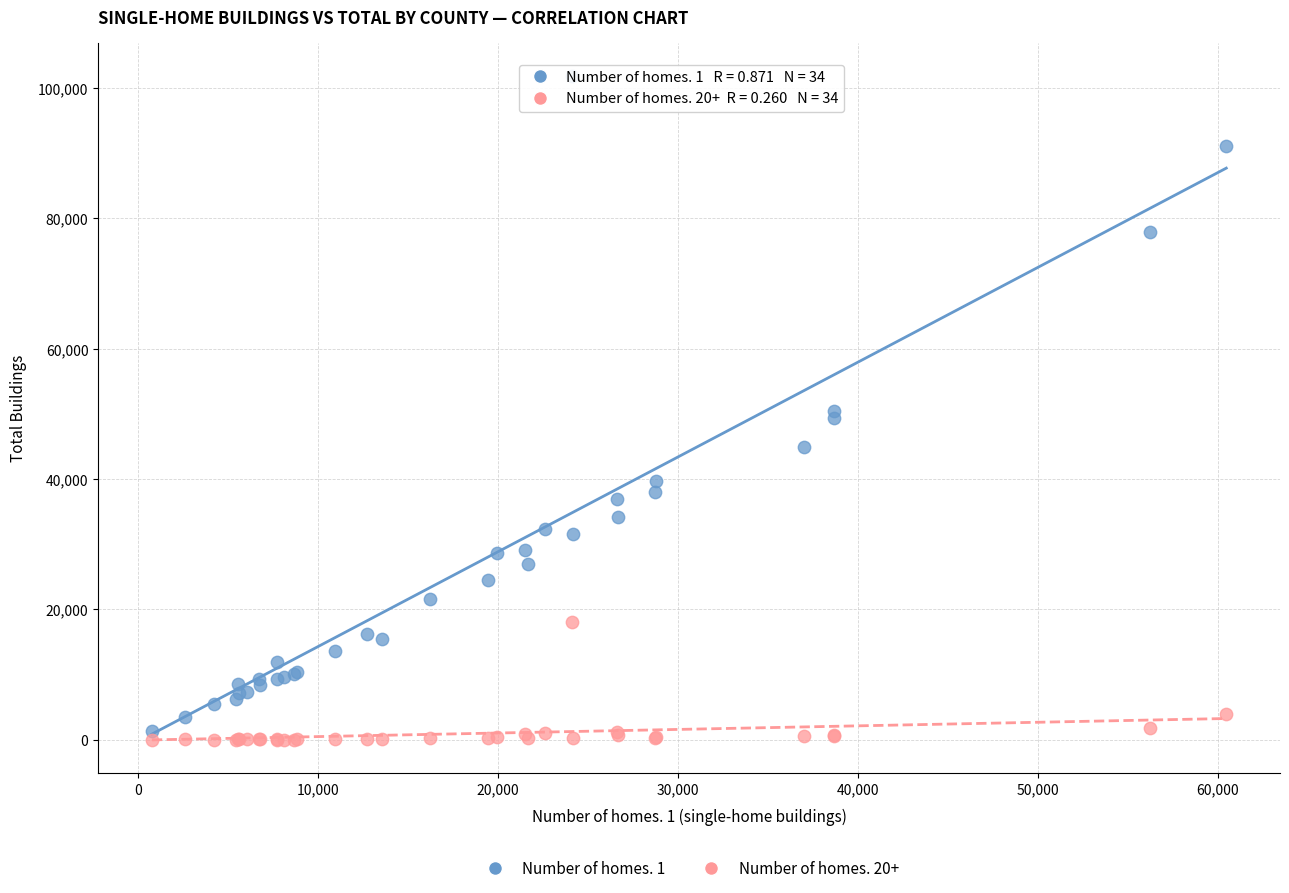

Which series has the largest Y range (max minus min)?

Number of homes. 1